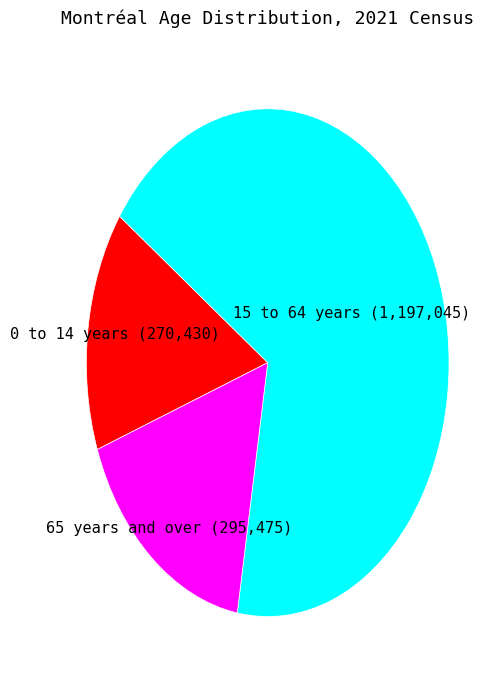

Does 0 to 14 years represent more than half of the total?

No